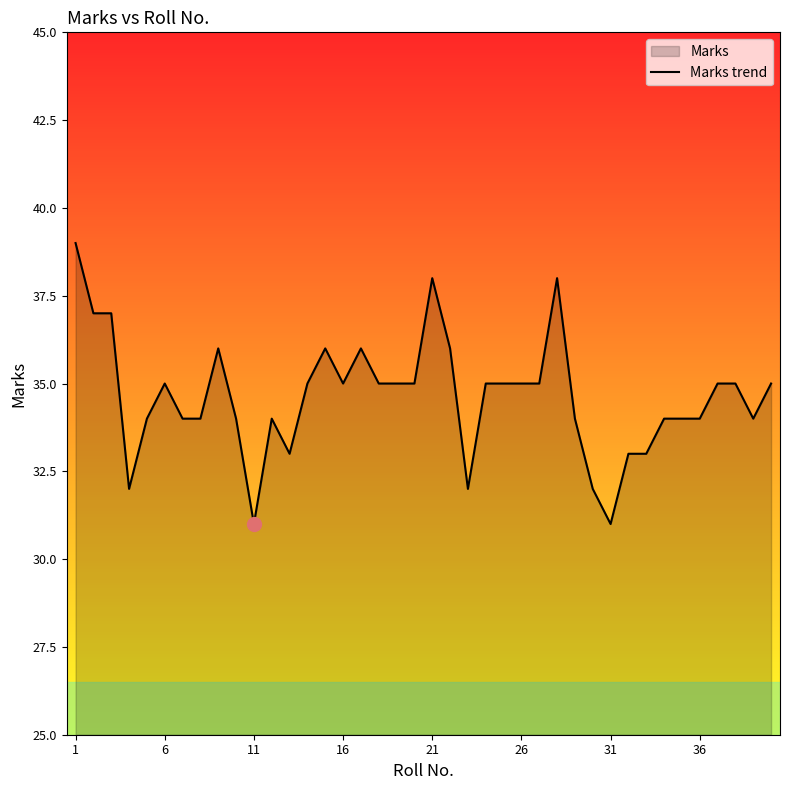

What is the difference between the maximum and minimum values?

8